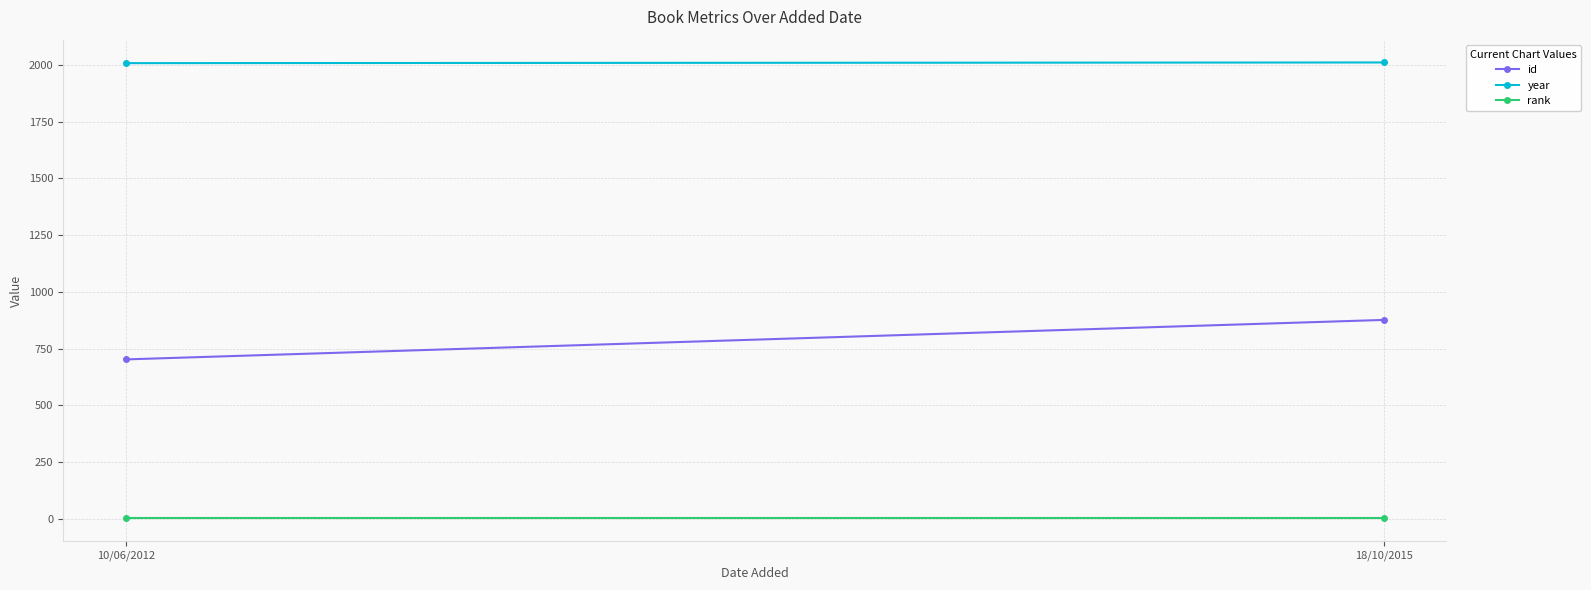

How many lines are shown in the chart?

3